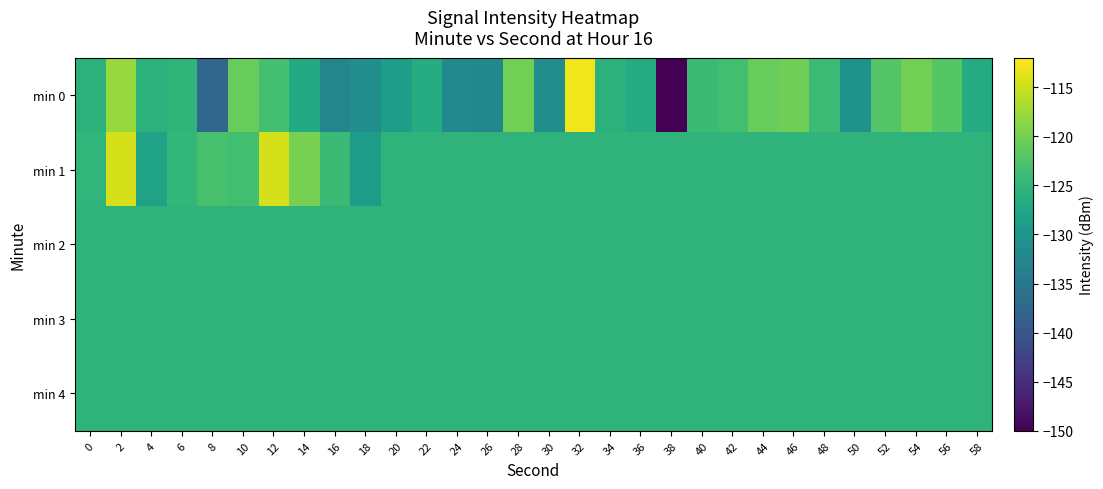

Reading left to right, what are all the values shown in this chart?

min 0: 0=-125.6	2=-117.9	4=-125.5	6=-125.1	8=-137.4	10=-120.9	12=-123.3	14=-126.8	16=-132.7	18=-131.3	20=-128.8	22=-126.4	24=-131.9	26=-132.3	28=-120.1	30=-131.3	32=-112.9	34=-125.5	36=-126.6	38=-150.3	40=-124.1	42=-123.4	44=-120.8	46=-120.2	48=-123.9	50=-130.5	52=-122.2	54=-120.1	56=-122.1	58=-126.6
min 1: 0=-125.0	2=-114.5	4=-128.1	6=-124.9	8=-123.1	10=-123.4	12=-114.4	14=-119.8	16=-124.0	18=-129.2	20=-125.3	22=-125.3	24=-125.3	26=-125.3	28=-125.3	30=-125.3	32=-125.3	34=-125.3	36=-125.3	38=-125.3	40=-125.3	42=-125.3	44=-125.3	46=-125.3	48=-125.3	50=-125.3	52=-125.3	54=-125.3	56=-125.3	58=-125.3
min 2: 0=-125.3	2=-125.3	4=-125.3	6=-125.3	8=-125.3	10=-125.3	12=-125.3	14=-125.3	16=-125.3	18=-125.3	20=-125.3	22=-125.3	24=-125.3	26=-125.3	28=-125.3	30=-125.3	32=-125.3	34=-125.3	36=-125.3	38=-125.3	40=-125.3	42=-125.3	44=-125.3	46=-125.3	48=-125.3	50=-125.3	52=-125.3	54=-125.3	56=-125.3	58=-125.3
min 3: 0=-125.3	2=-125.3	4=-125.3	6=-125.3	8=-125.3	10=-125.3	12=-125.3	14=-125.3	16=-125.3	18=-125.3	20=-125.3	22=-125.3	24=-125.3	26=-125.3	28=-125.3	30=-125.3	32=-125.3	34=-125.3	36=-125.3	38=-125.3	40=-125.3	42=-125.3	44=-125.3	46=-125.3	48=-125.3	50=-125.3	52=-125.3	54=-125.3	56=-125.3	58=-125.3
min 4: 0=-125.3	2=-125.3	4=-125.3	6=-125.3	8=-125.3	10=-125.3	12=-125.3	14=-125.3	16=-125.3	18=-125.3	20=-125.3	22=-125.3	24=-125.3	26=-125.3	28=-125.3	30=-125.3	32=-125.3	34=-125.3	36=-125.3	38=-125.3	40=-125.3	42=-125.3	44=-125.3	46=-125.3	48=-125.3	50=-125.3	52=-125.3	54=-125.3	56=-125.3	58=-125.3